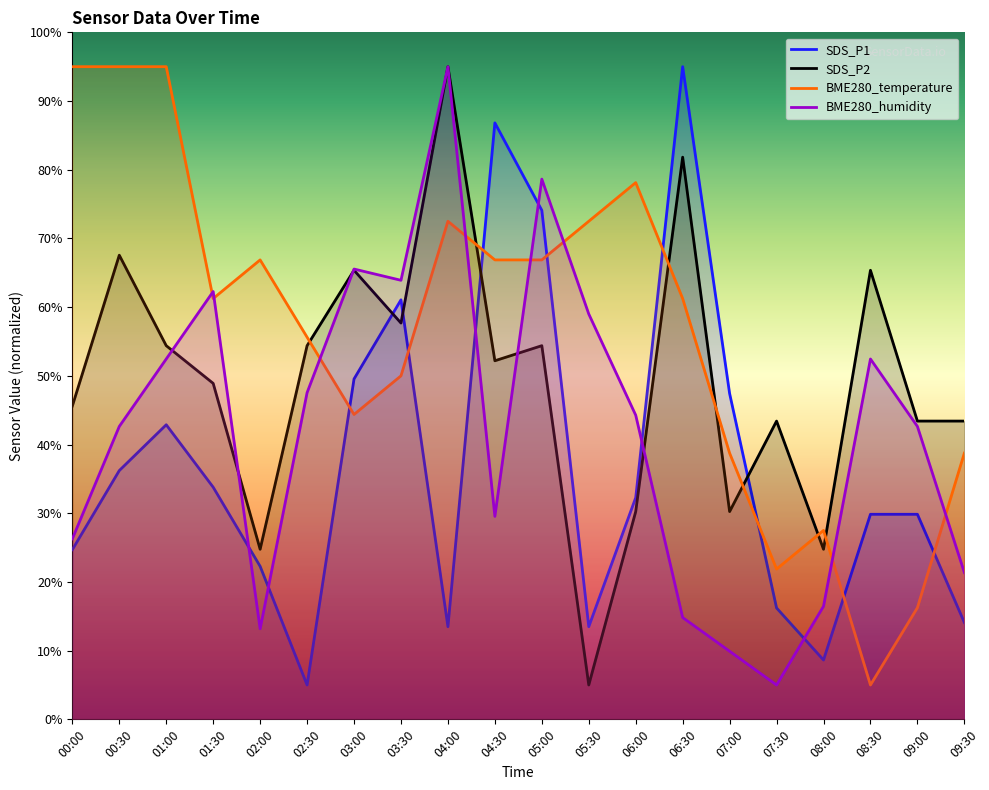

At which category does BME280_humidity reach its first local valley?

02:00